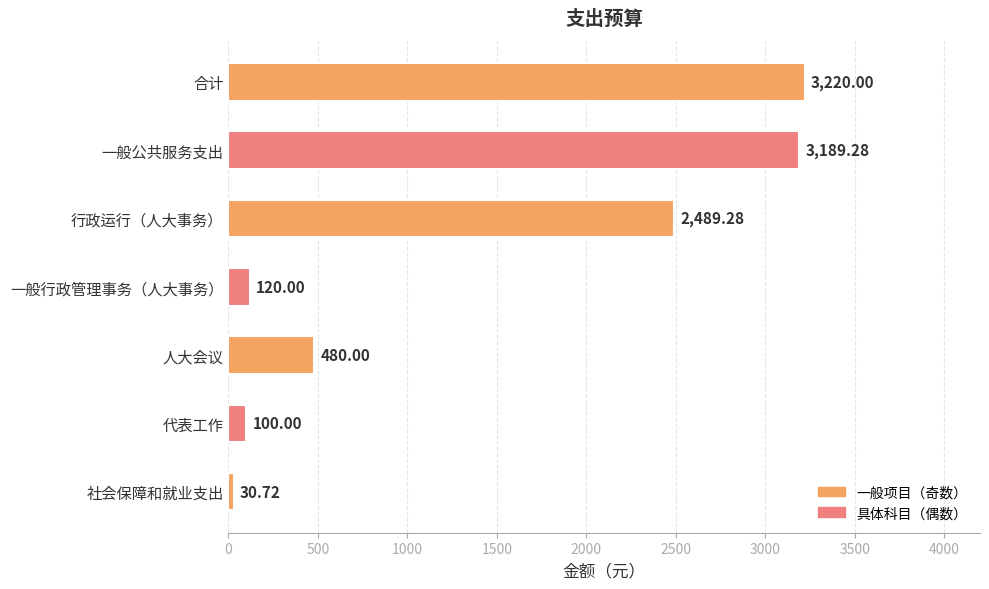

Which category has the lowest value across all series?

社会保障和就业支出